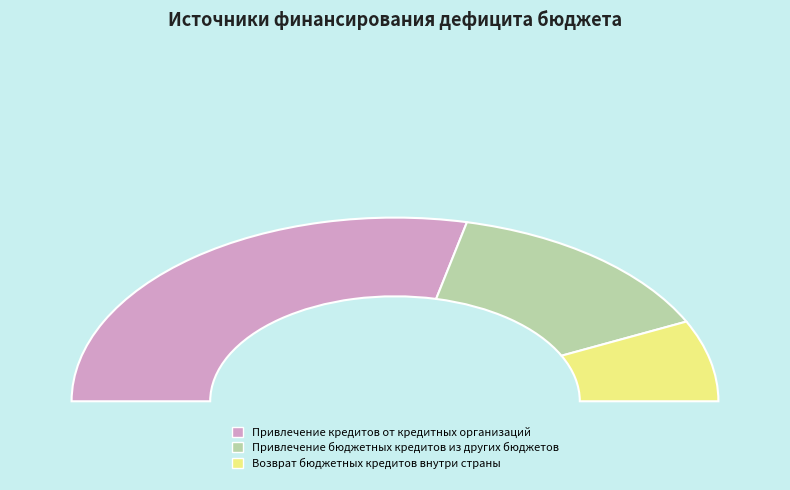

What is the smallest slice in the pie chart?

Возврат бюджетных кредитов